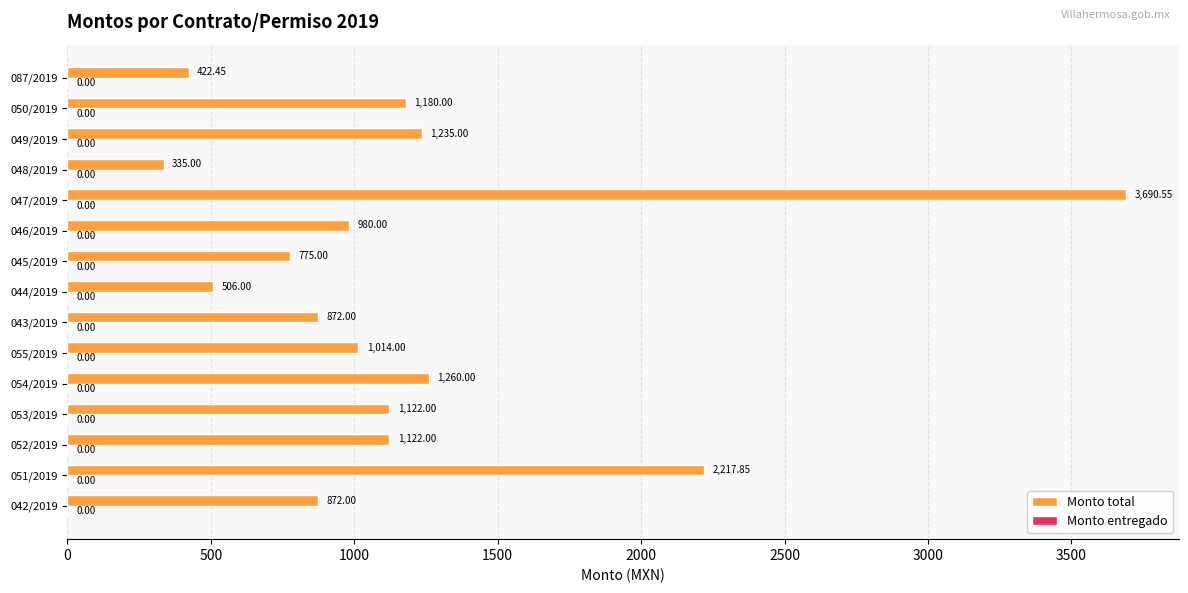

What is the change in value from 053/2019 to 054/2019?

+138.0